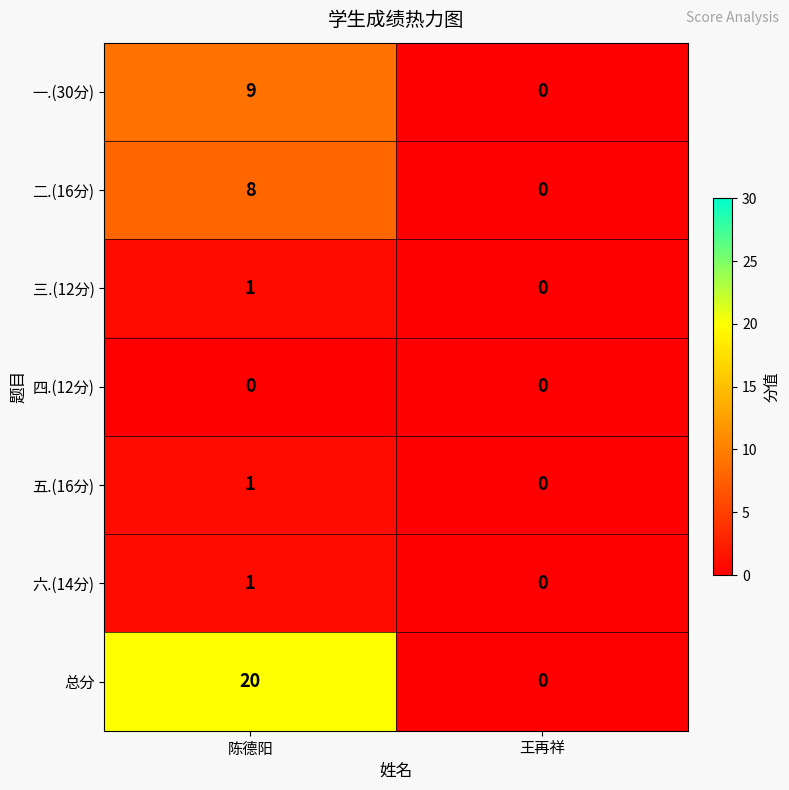

Which series has the largest total across all categories?

总分